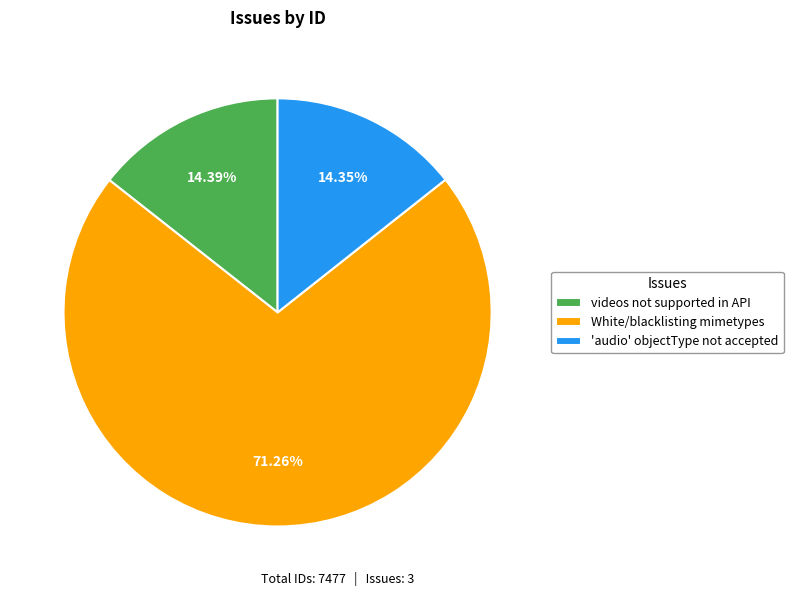

Which slice represents more than half of the pie?

White/blacklisting mimetypes